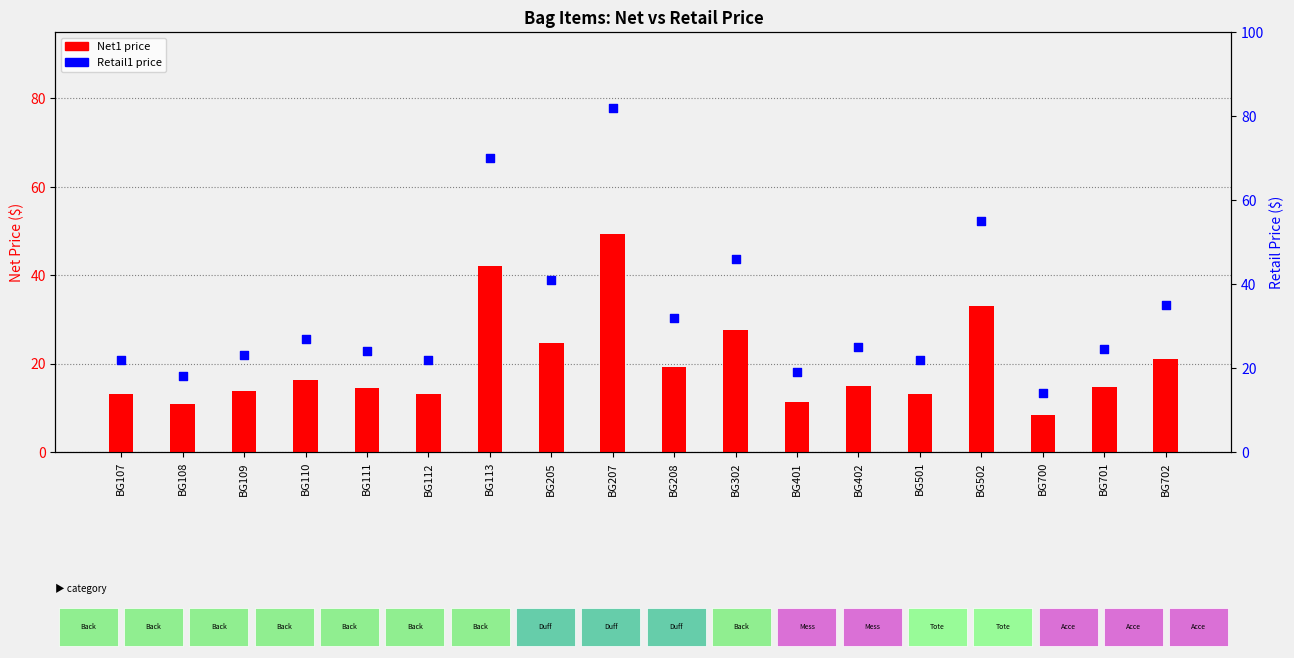

Which series has the widest spread of Y values?

Retail1 price